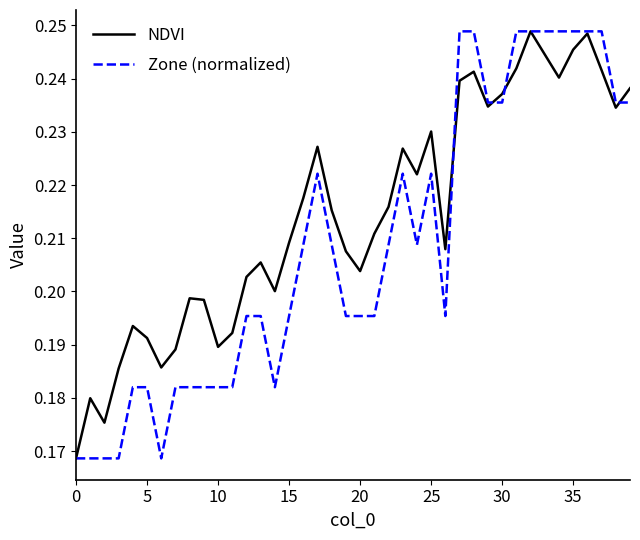

Which series has the largest total across all categories?

NDVI